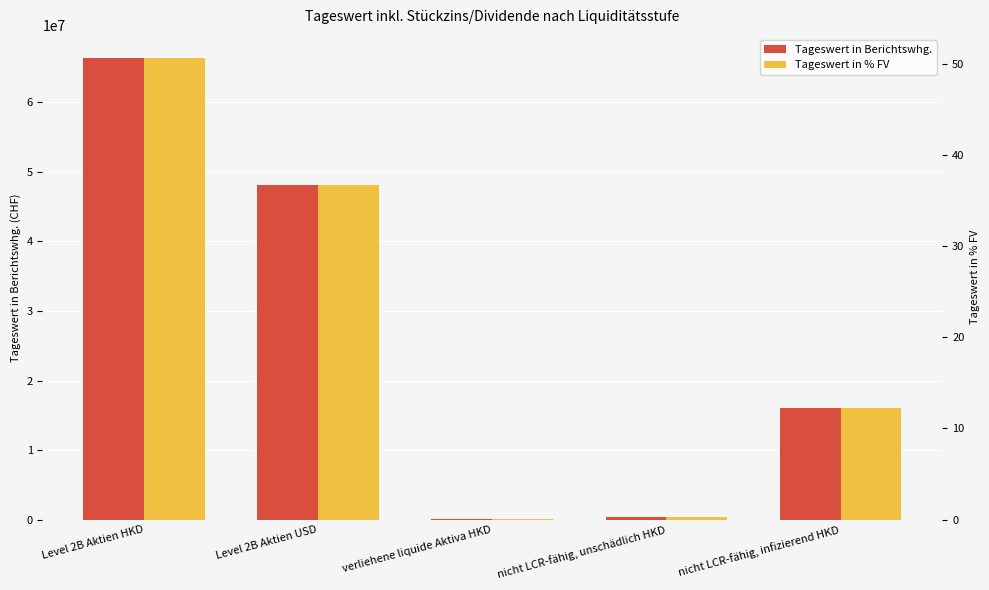

How many groups of bars are there?

5